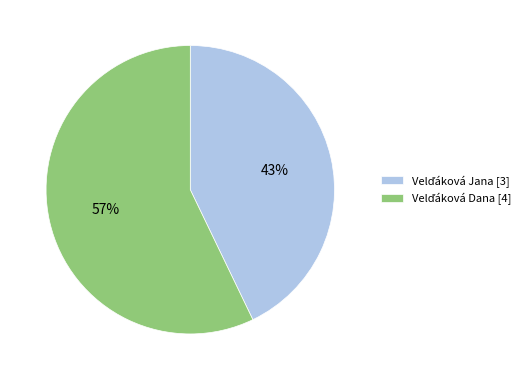

Is there any slice that represents more than half of the pie?

Yes